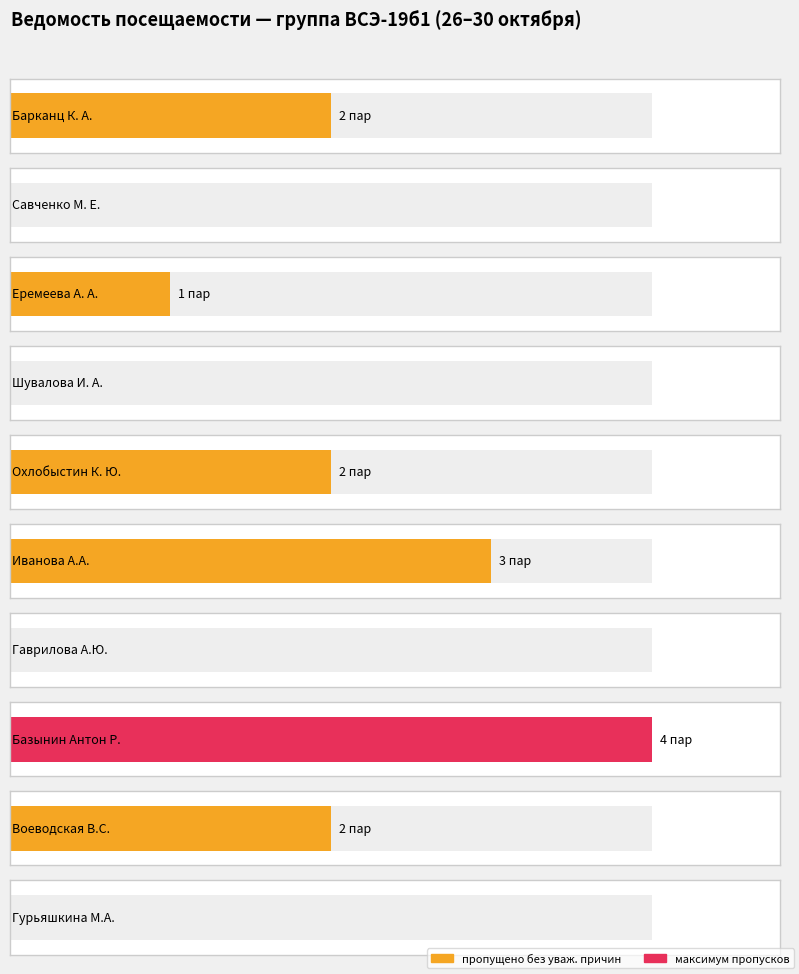

Does the chart contain stacked bars?

No